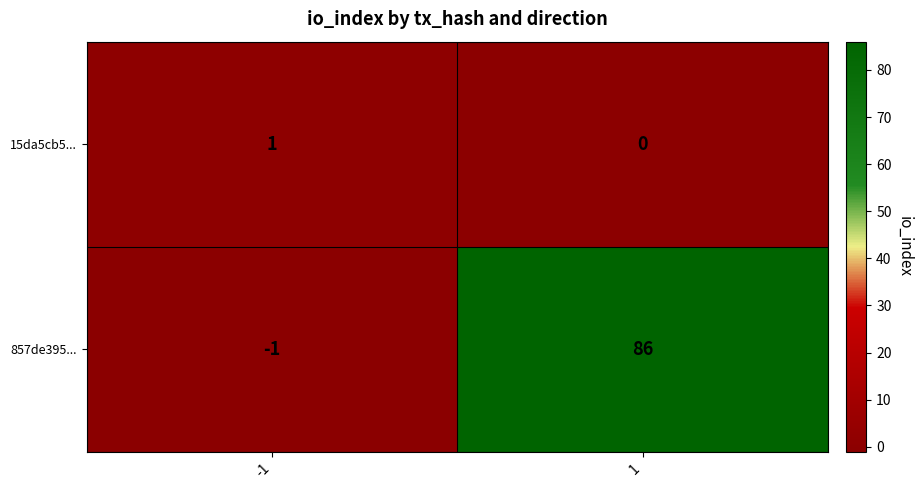

What is the spread (max minus min) of values at 1?

86